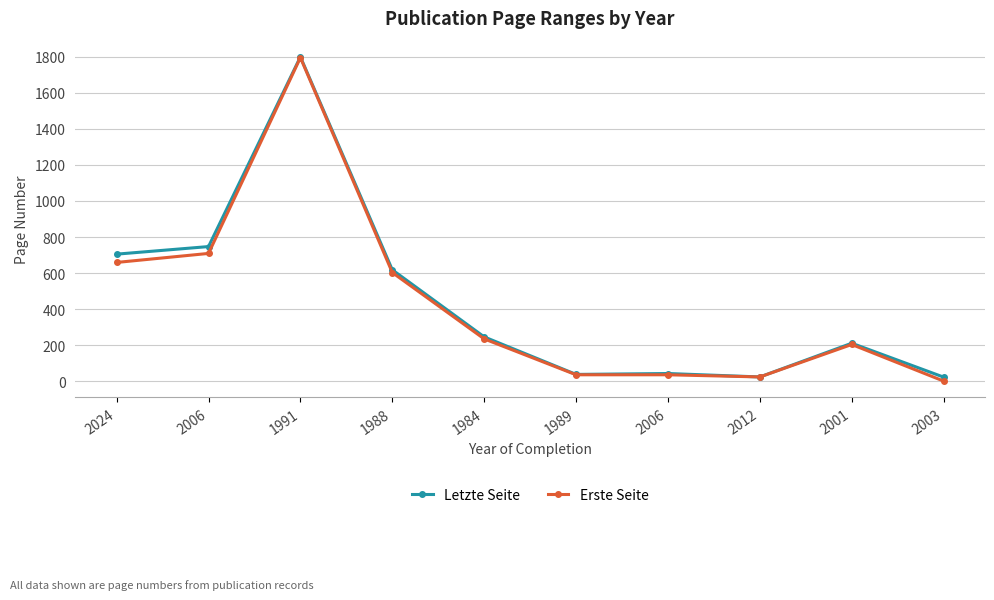

Is this an area chart (filled region under the line)?

No